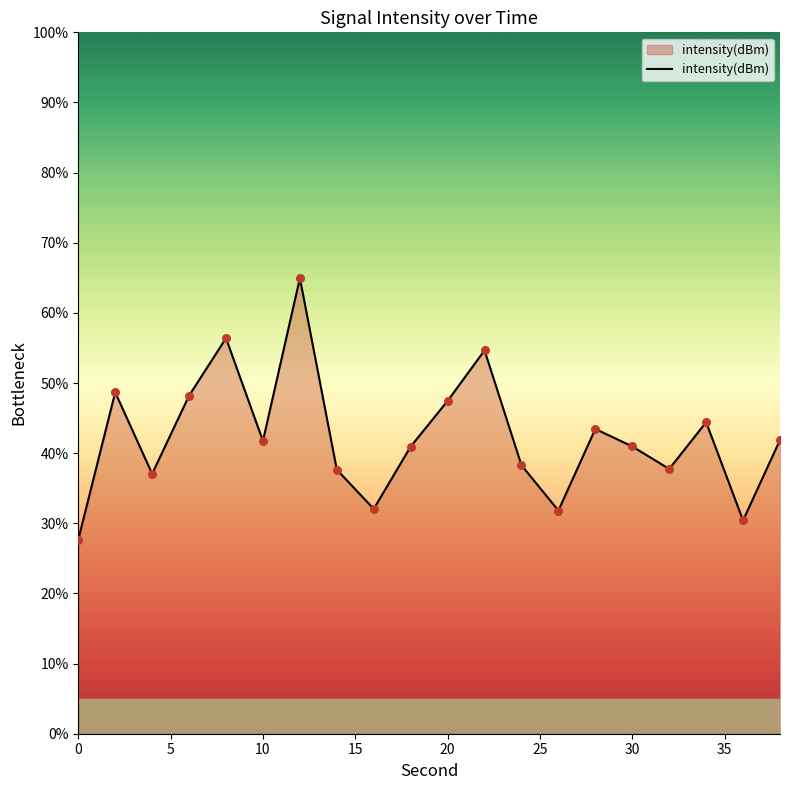

What is the difference between the maximum and minimum values?

37.3